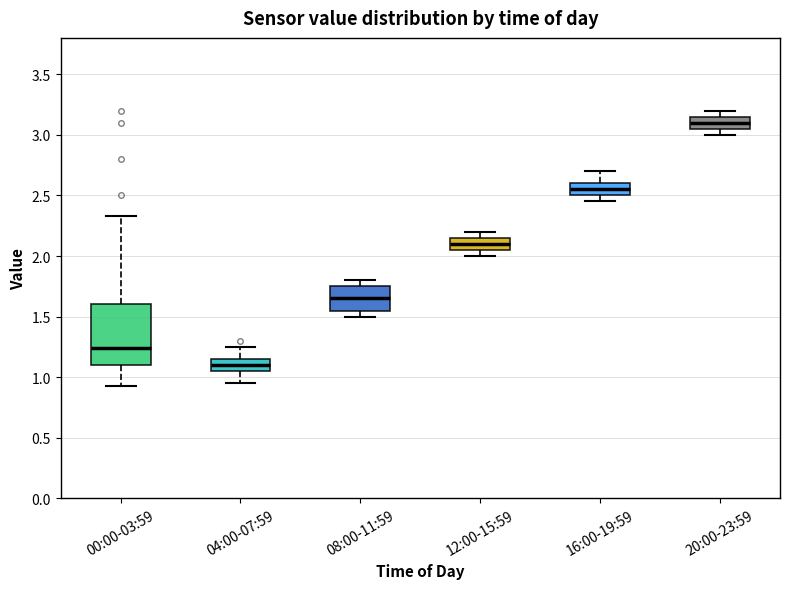

Comparing the boxes themselves (not the whiskers), which one is the tallest?

00:00-03:59